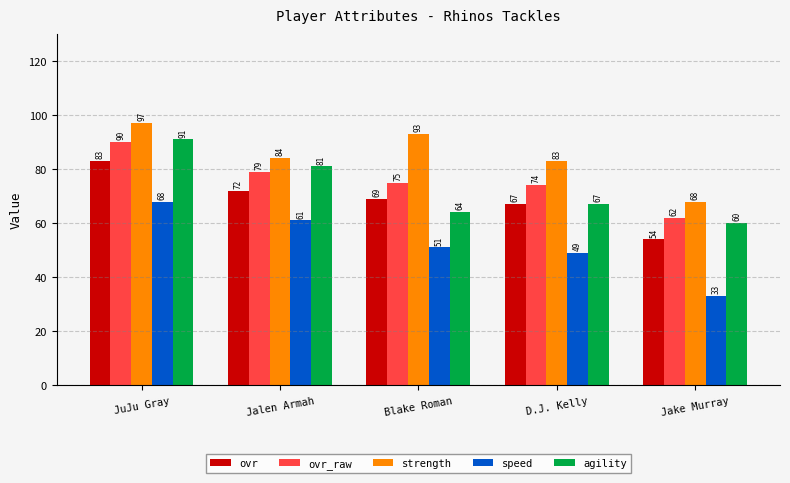

Reading right to left, transcribe all the data shown in this chart.

ovr: Jake Murray=54	D.J. Kelly=67	Blake Roman=69	Jalen Armah=72	JuJu Gray=83
ovr_raw: Jake Murray=62	D.J. Kelly=74	Blake Roman=75	Jalen Armah=79	JuJu Gray=90
strength: Jake Murray=68	D.J. Kelly=83	Blake Roman=93	Jalen Armah=84	JuJu Gray=97
speed: Jake Murray=33	D.J. Kelly=49	Blake Roman=51	Jalen Armah=61	JuJu Gray=68
agility: Jake Murray=60	D.J. Kelly=67	Blake Roman=64	Jalen Armah=81	JuJu Gray=91